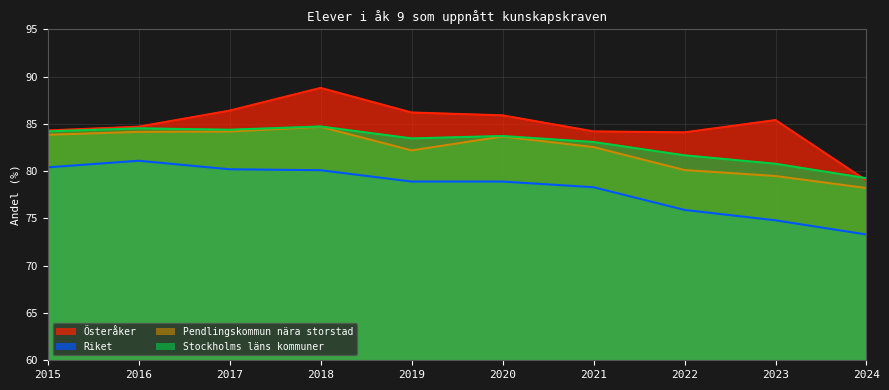

What is the difference between the Österåker values at 2024 and 2023?

6.4